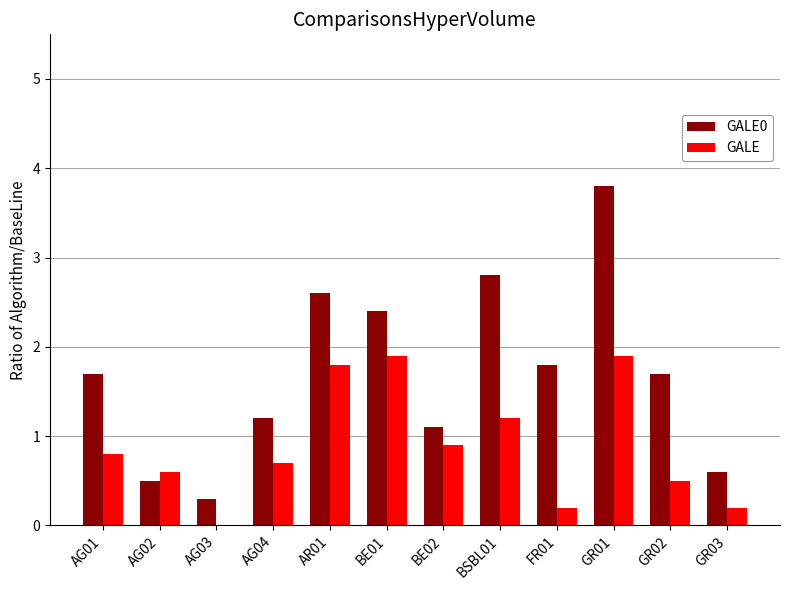

At which label does GALE0 first exceed 1?

AG01